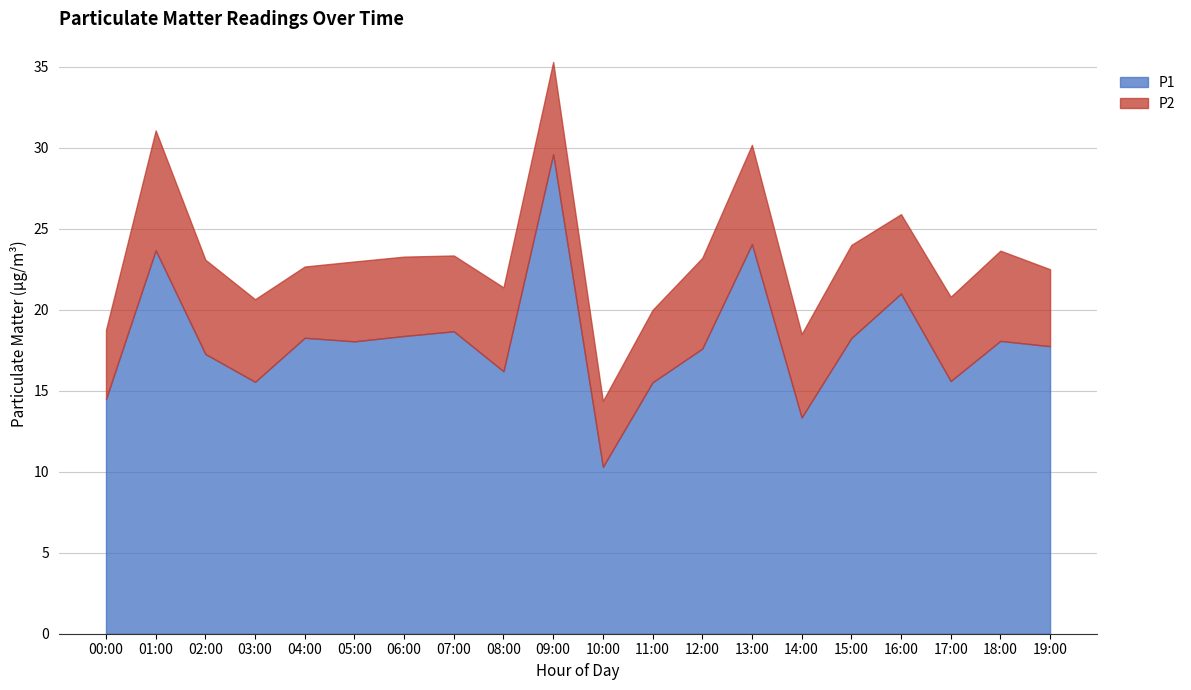

What is the difference between the maximum and minimum values in the P1 series?

19.3